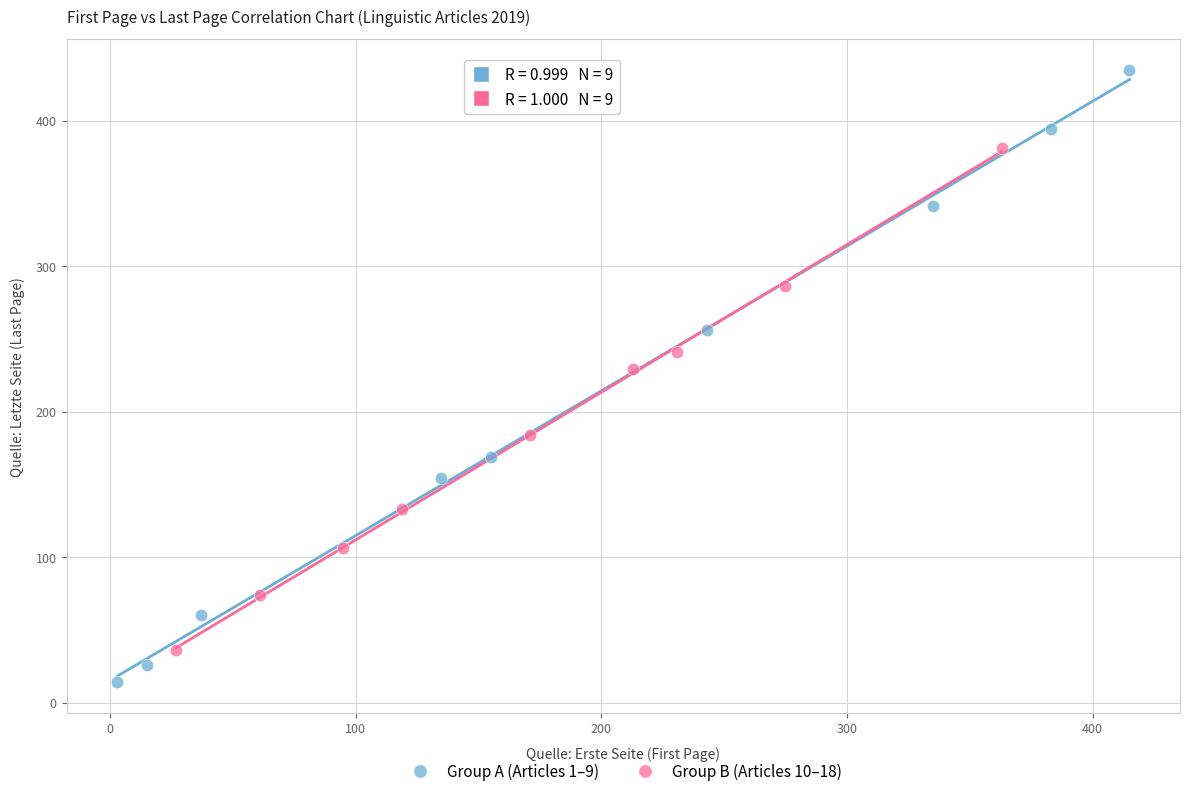

Which series contains the highest Y value?

Group A (Articles 1–9)